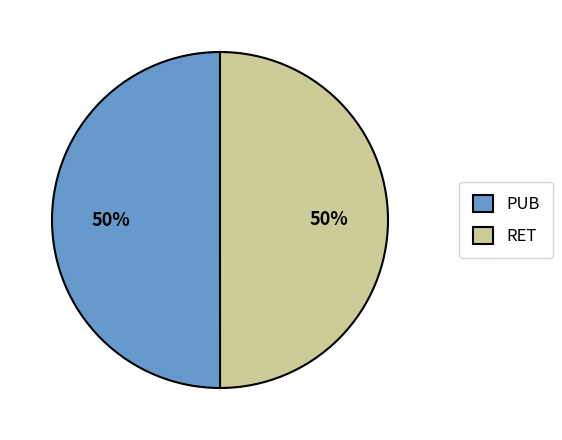

What percentage is the PUB slice, to the nearest percent?

50%